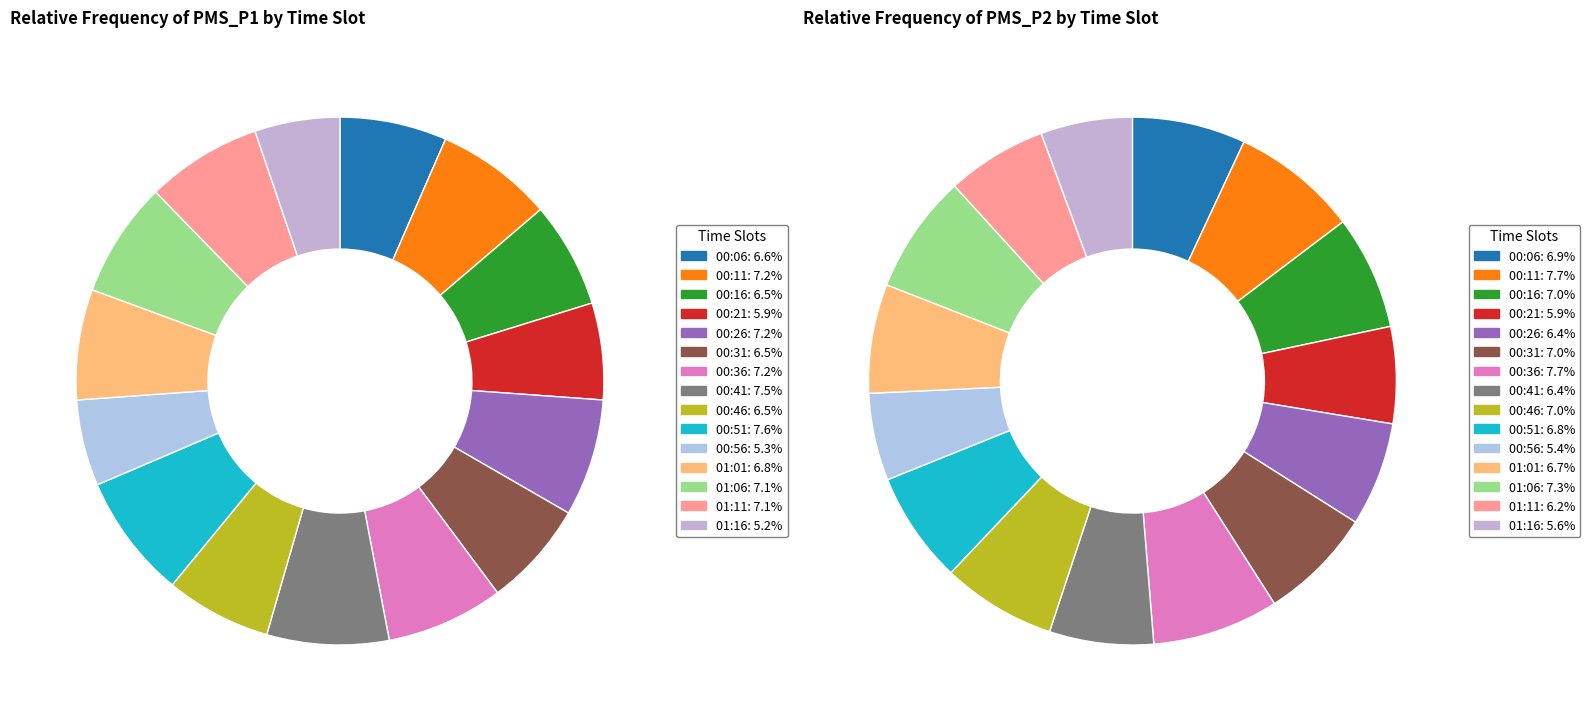

Which slice is the smallest?

00:56